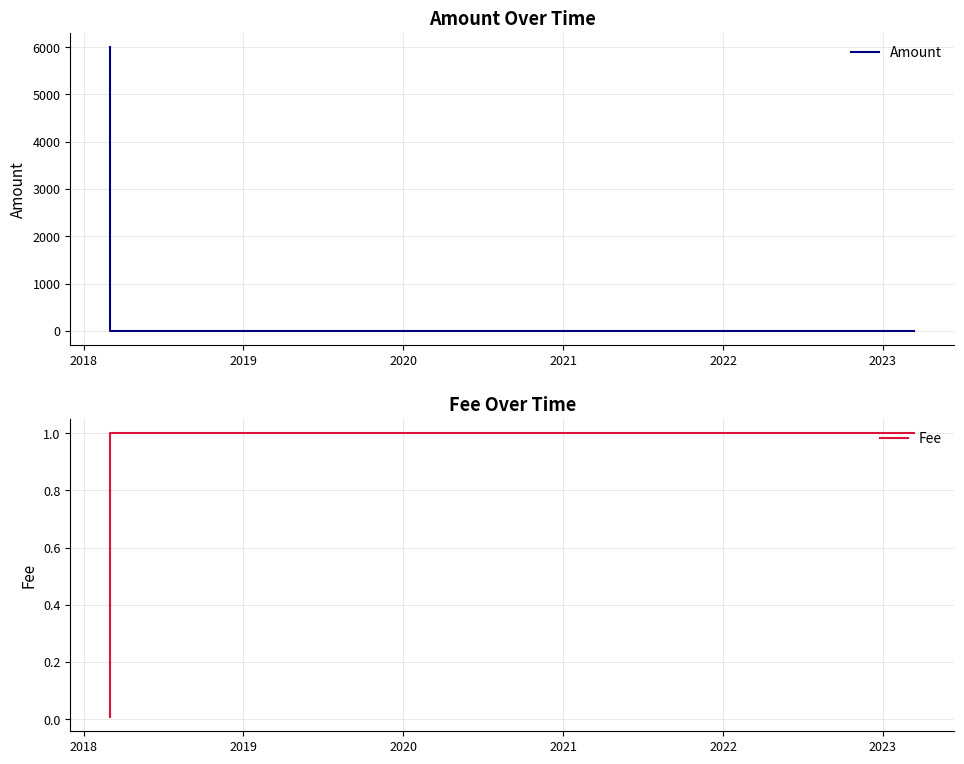

What is the average value of the Amount series?

1716